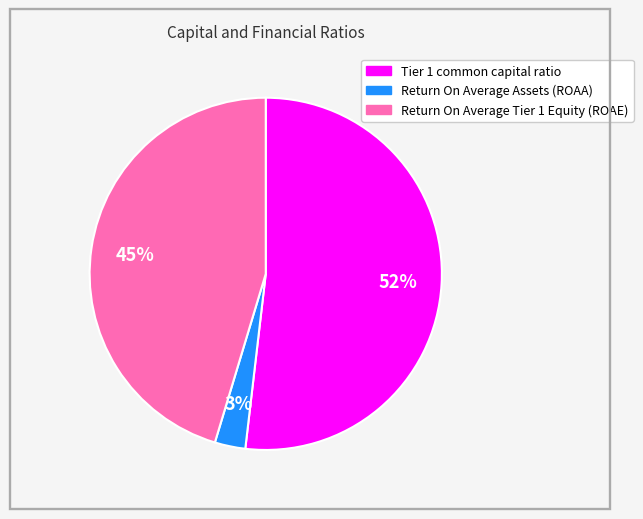

Does Tier 1 common capital ratio account for over 50% of the chart?

Yes